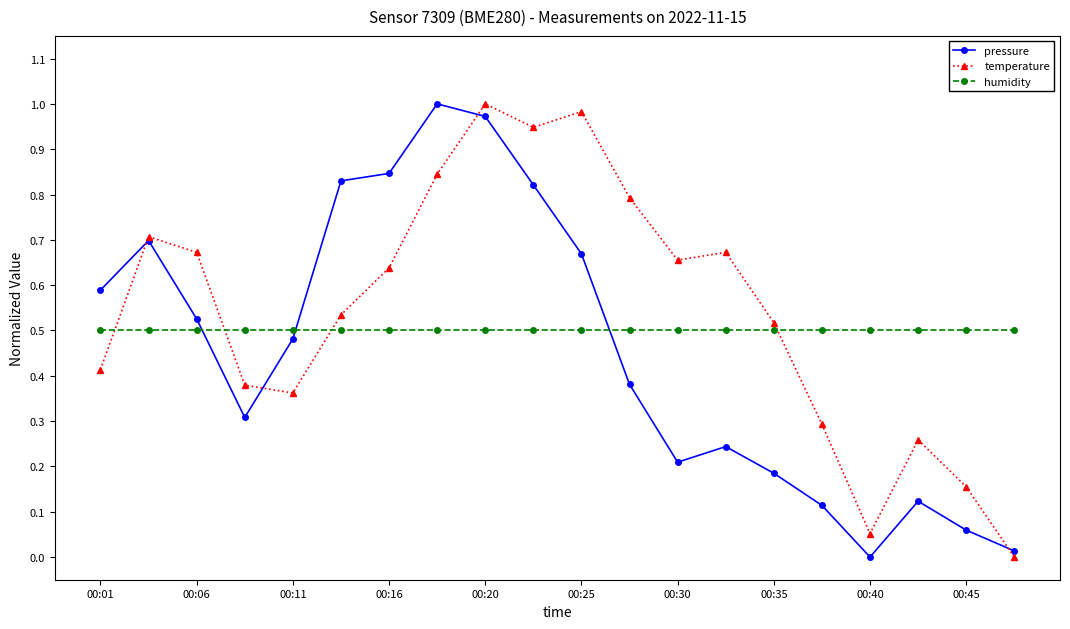

How many times do humidity and temperature cross each other?

4